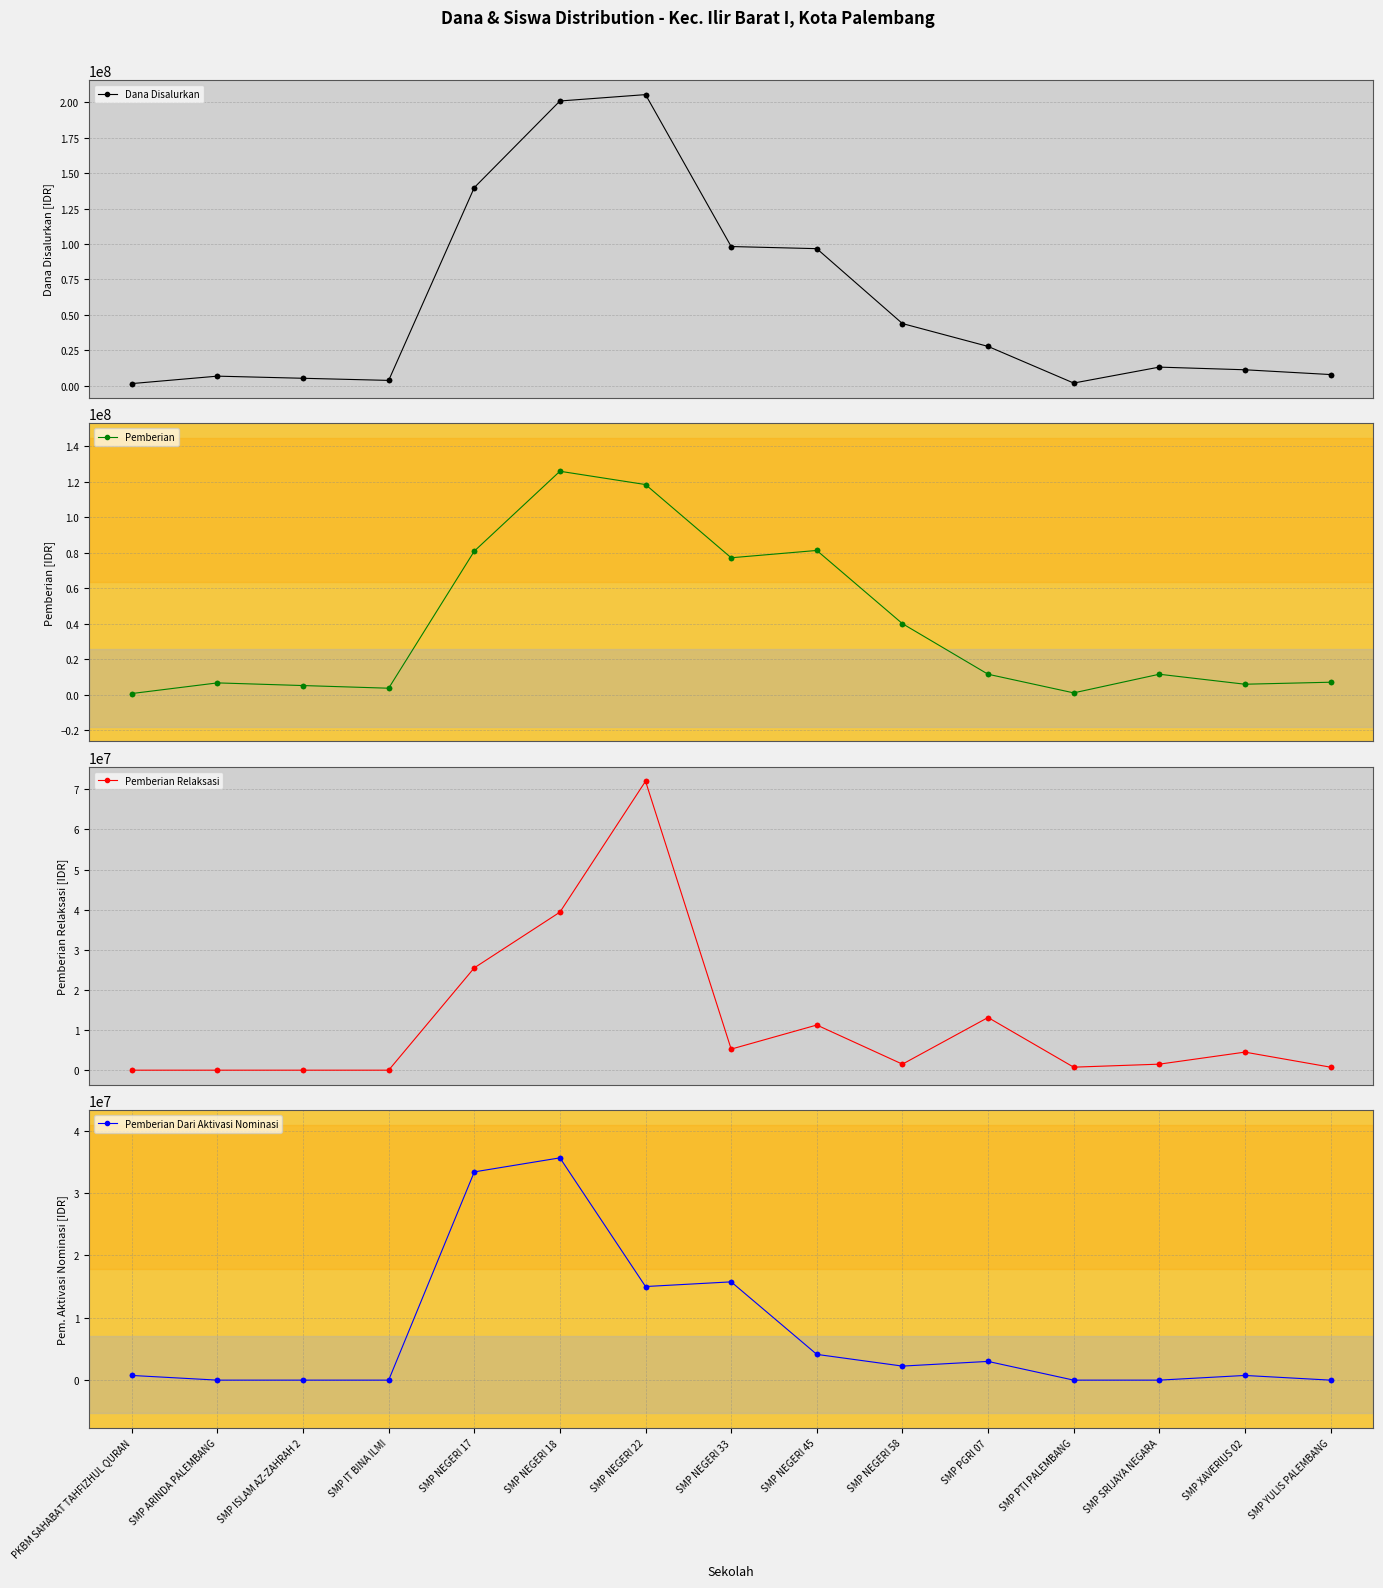

What is the total value across all series at SMP IT BINA ILMI?

7500000